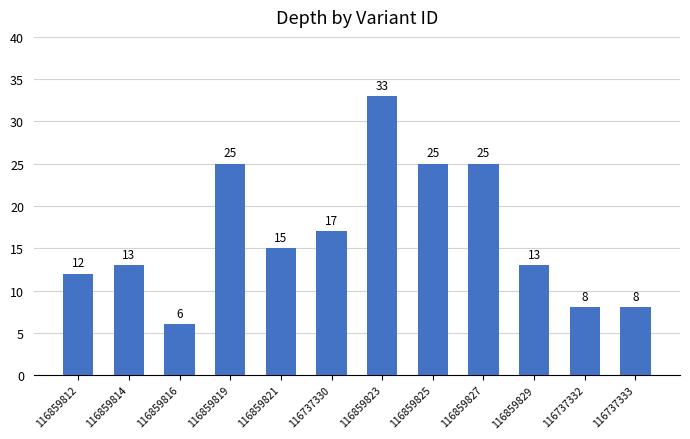

Reading left to right, list all the values displayed in this chart.

12	13	6	25	15	17	33	25	25	13	8	8